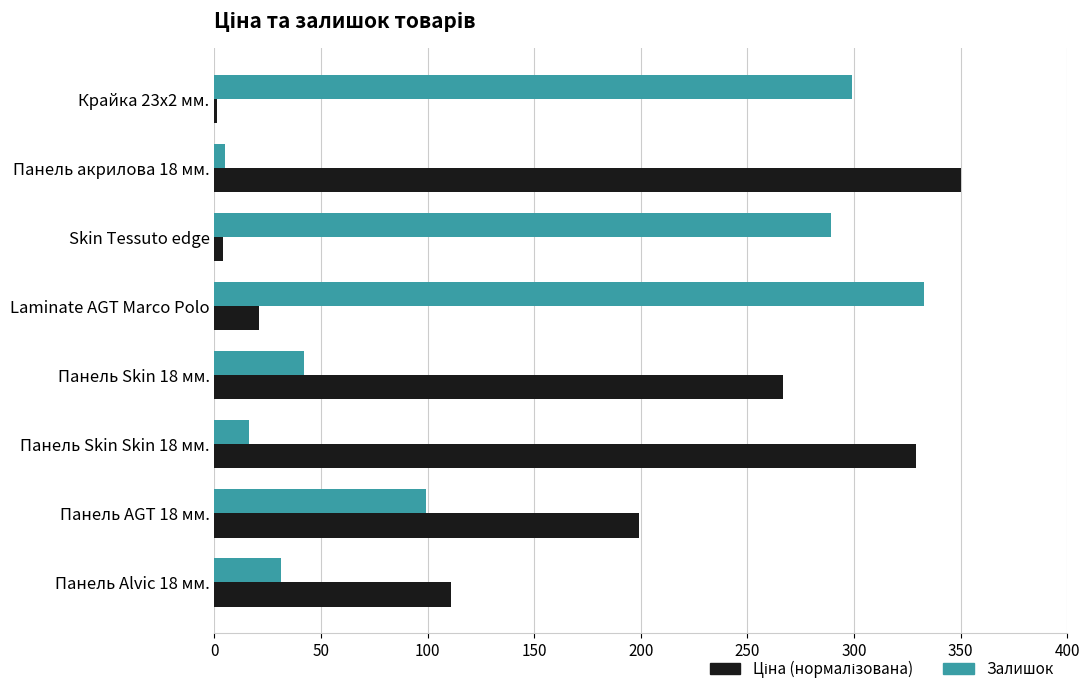

Which series changed the most between Skin Tessuto edge and Панель Alvic 18 мм.?

Залишок